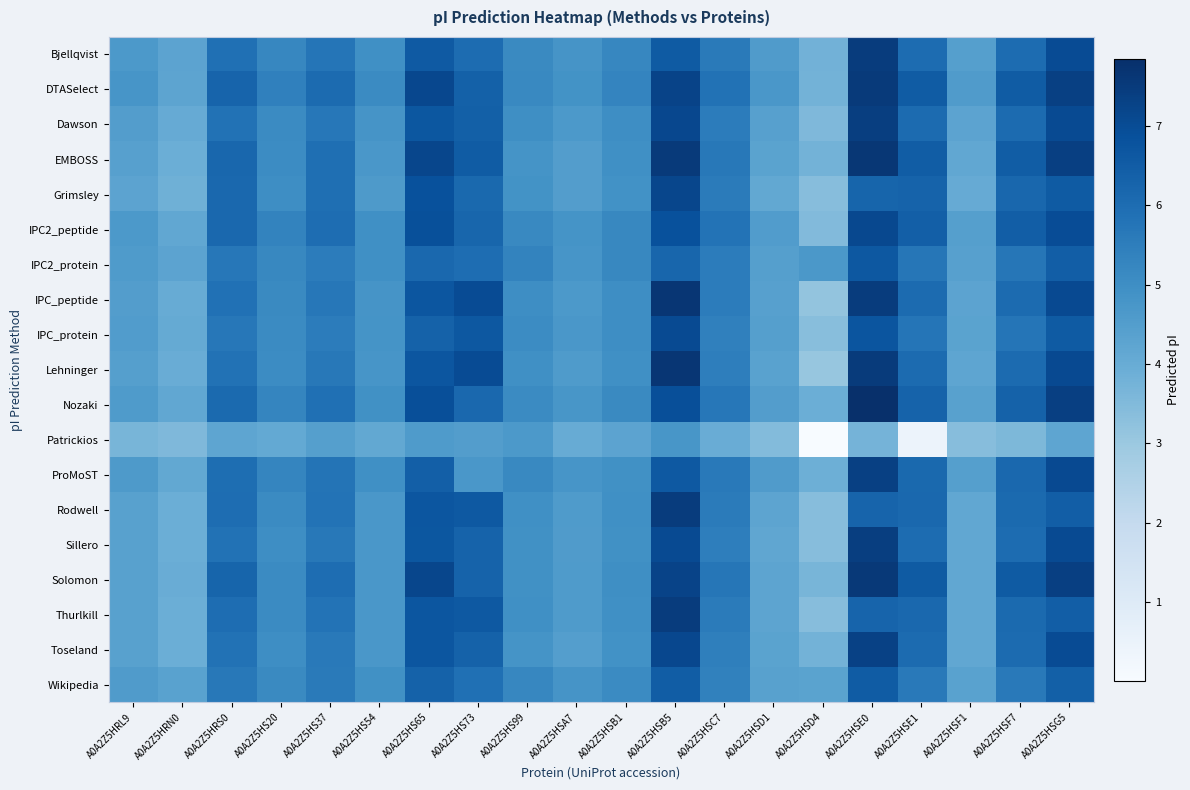

Between A0A2Z5HS37 and A0A2Z5HSA7, which is larger?

A0A2Z5HS37